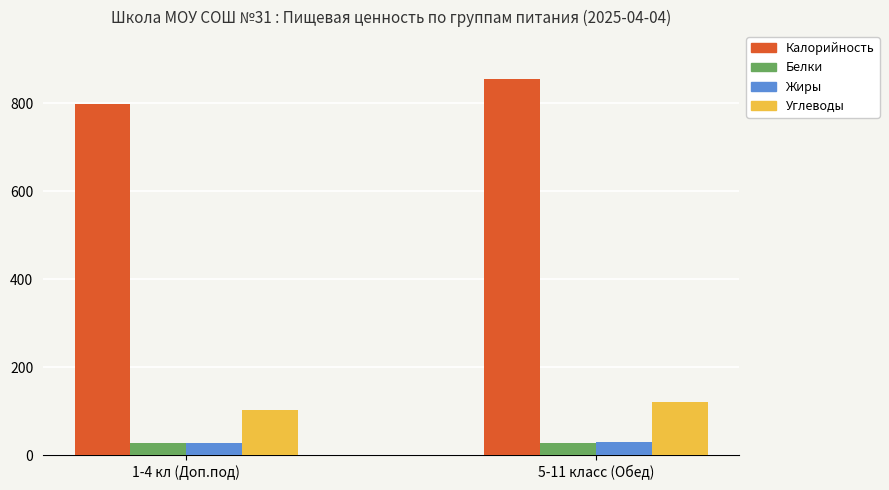

What is the lowest value of the Калорийность series?

797.7